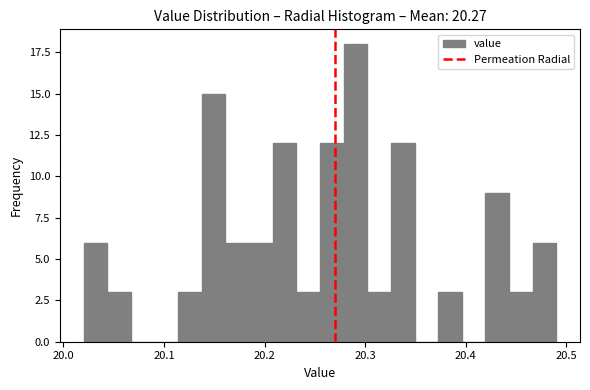

Around what value on the x-axis is the tallest bar? Give the approximate position of its centre, as read against the axis.

20.29